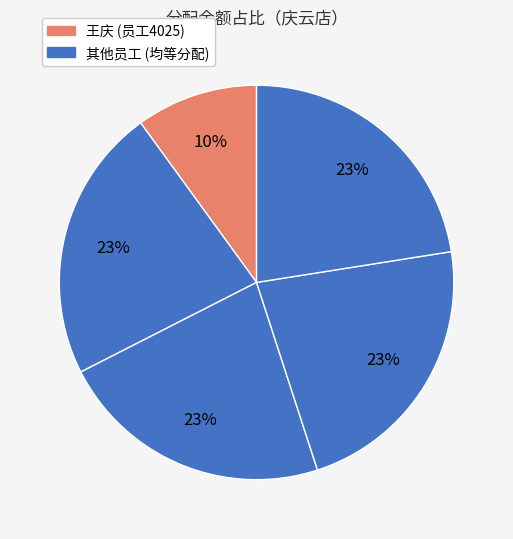

How many segments does this pie chart have?

5